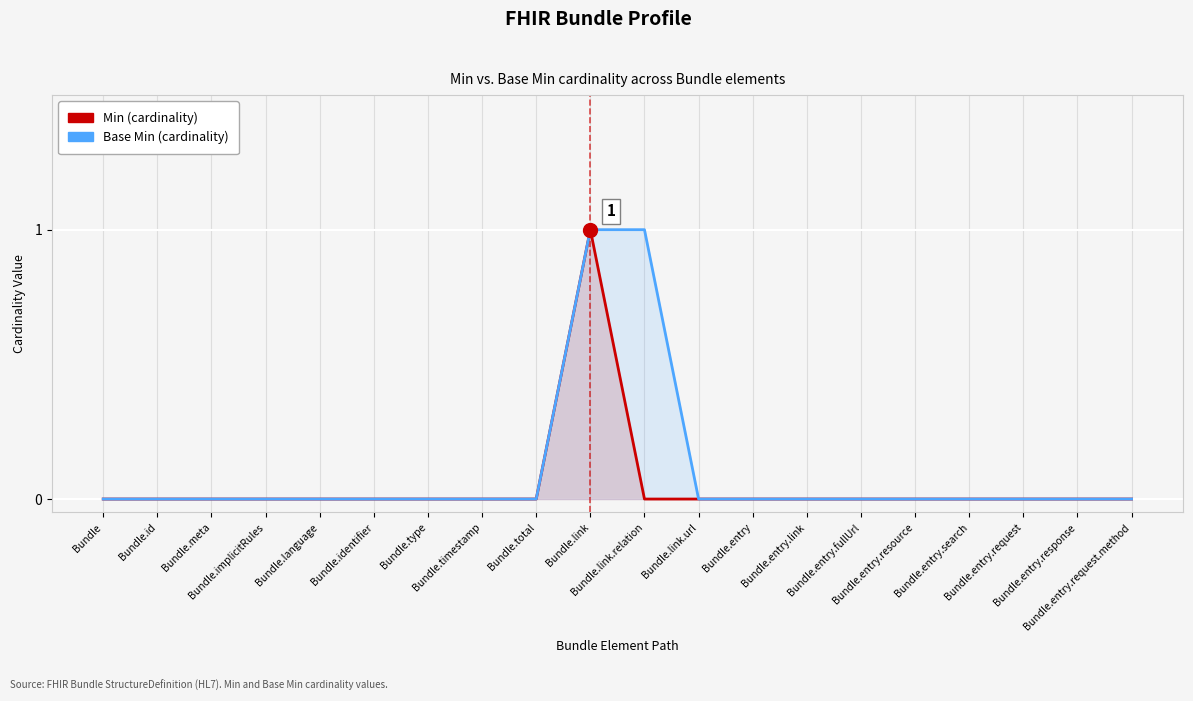

At how many categories does at least one series exceed 0?

2